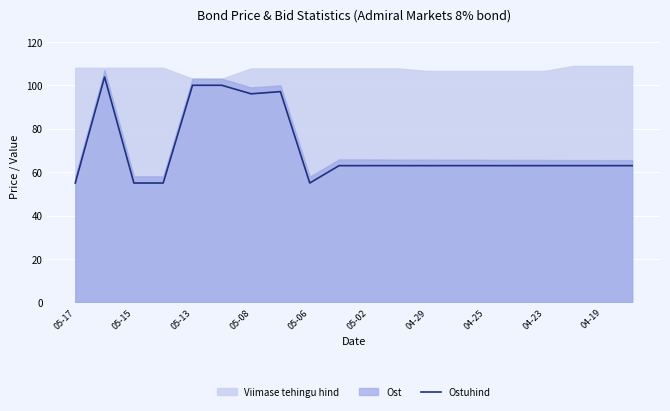

Does the chart display data point markers on the line(s)?

No